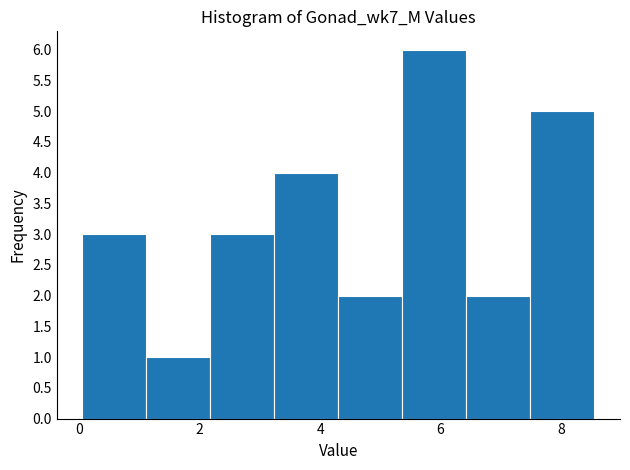

Over which range of the x-axis is the bar tallest?

5.4 to 6.4